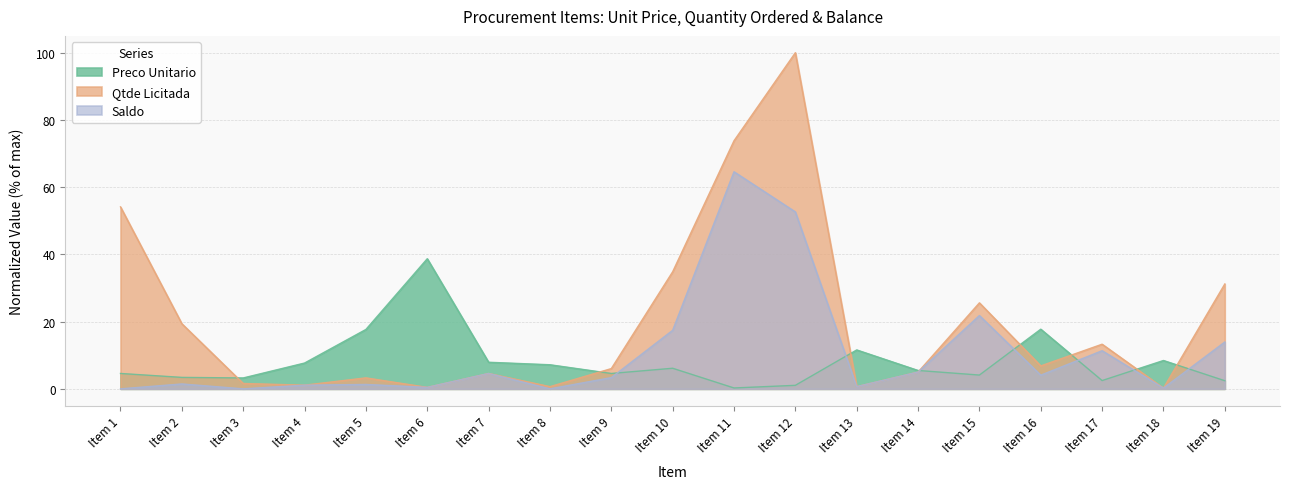

How many interior local valleys does the Saldo series have?

6